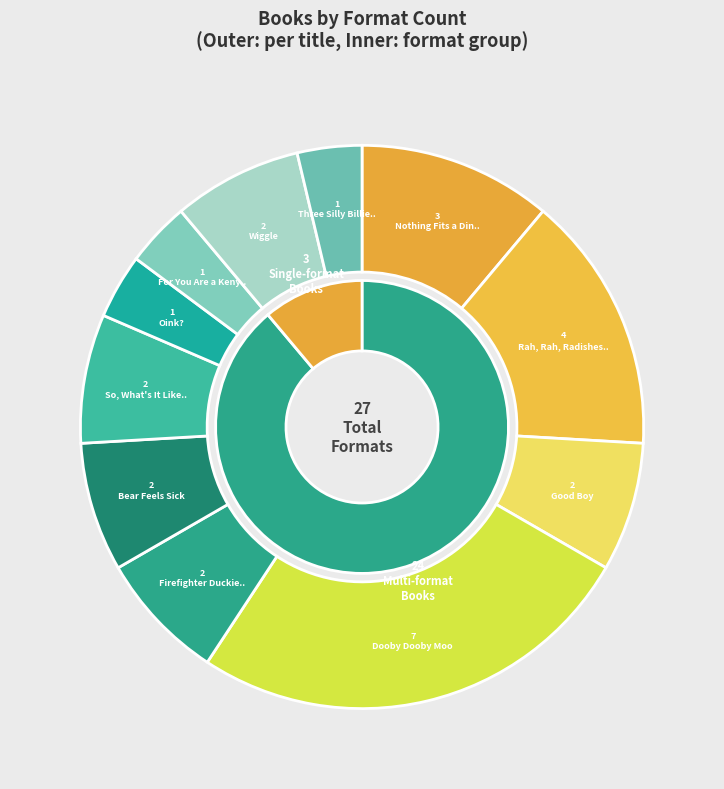

Between Three Silly Billies and Firefighter Duckies!, which is larger?

Firefighter Duckies!